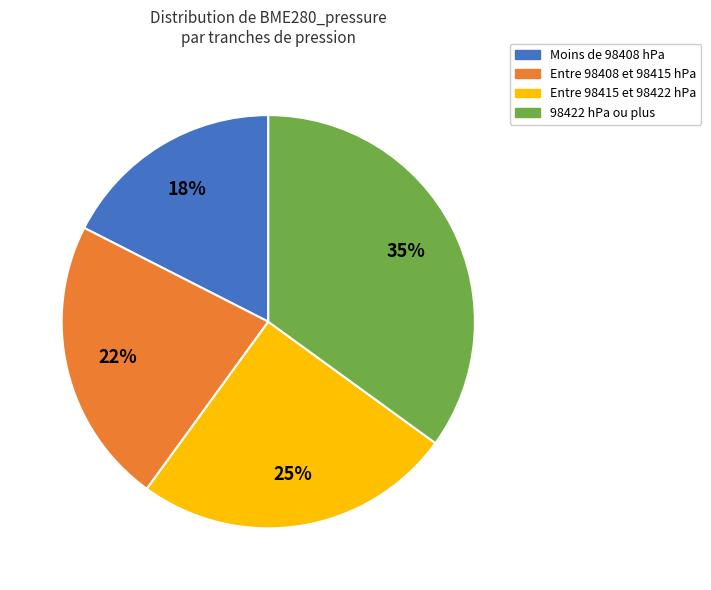

To the nearest percent, what is the average slice percentage?

25%